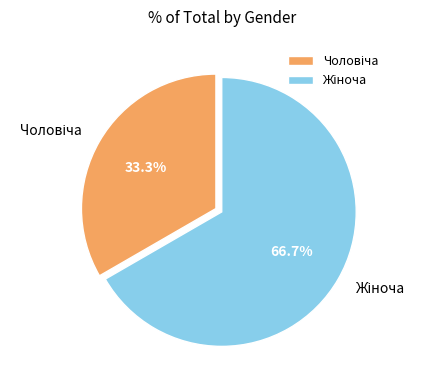

Does any single category account for the majority?

Yes